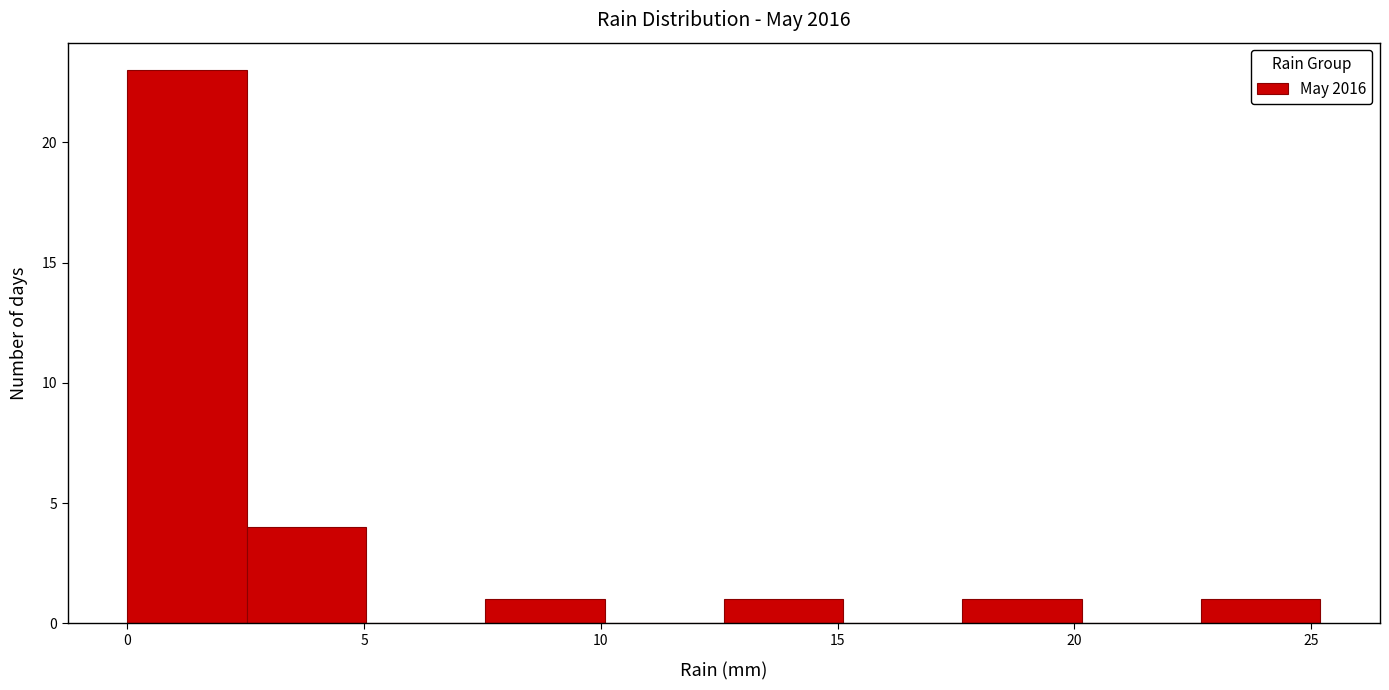

Over which range of the x-axis is the bar tallest?

0.0 to 2.5